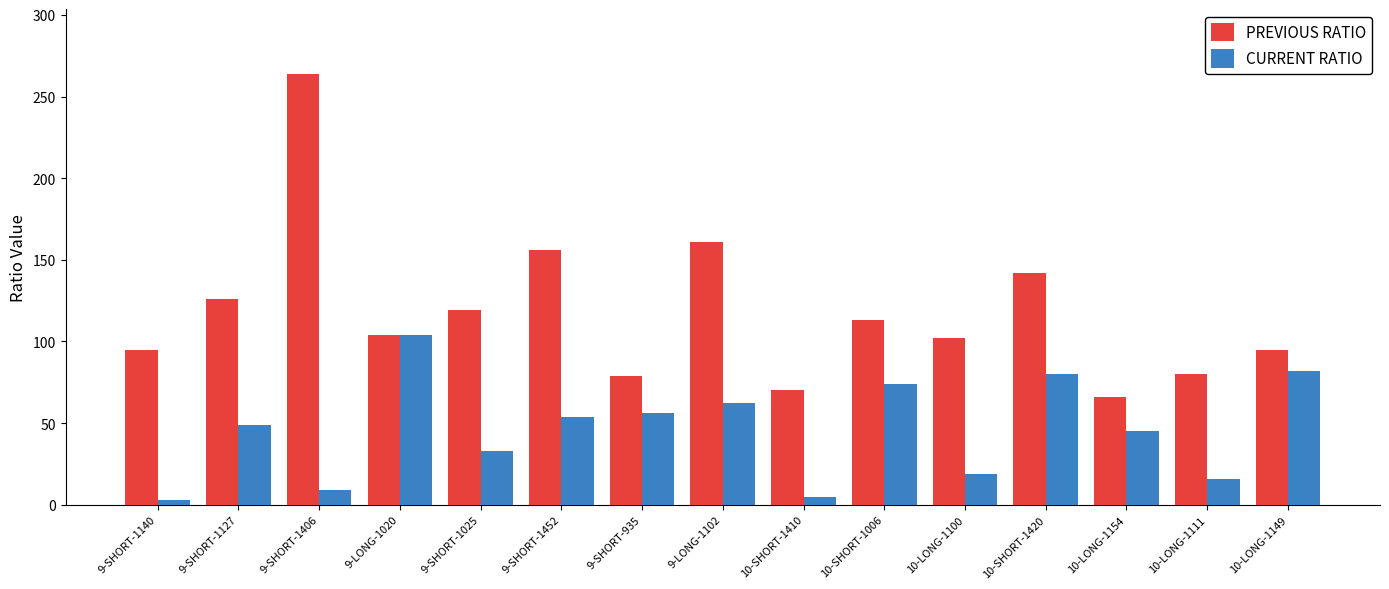

What is the average value of the PREVIOUS RATIO series?

118